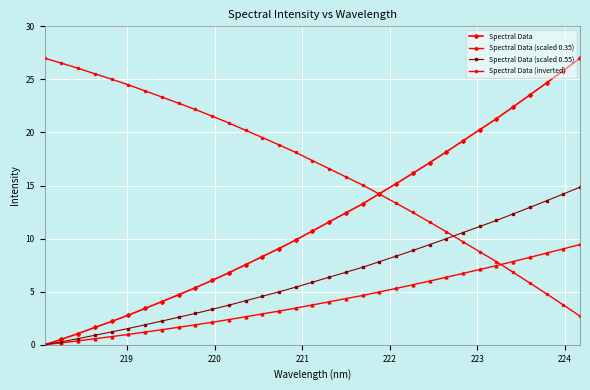

What is the average value of the Spectral Data series?

11.7